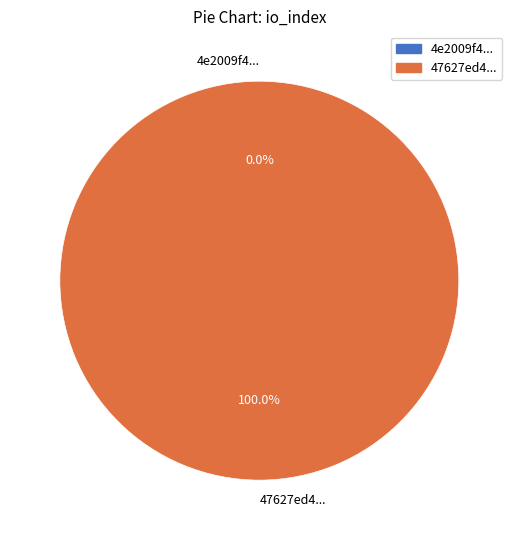

What percentage do io_index=10 and io_index=0 together represent?

100.0%